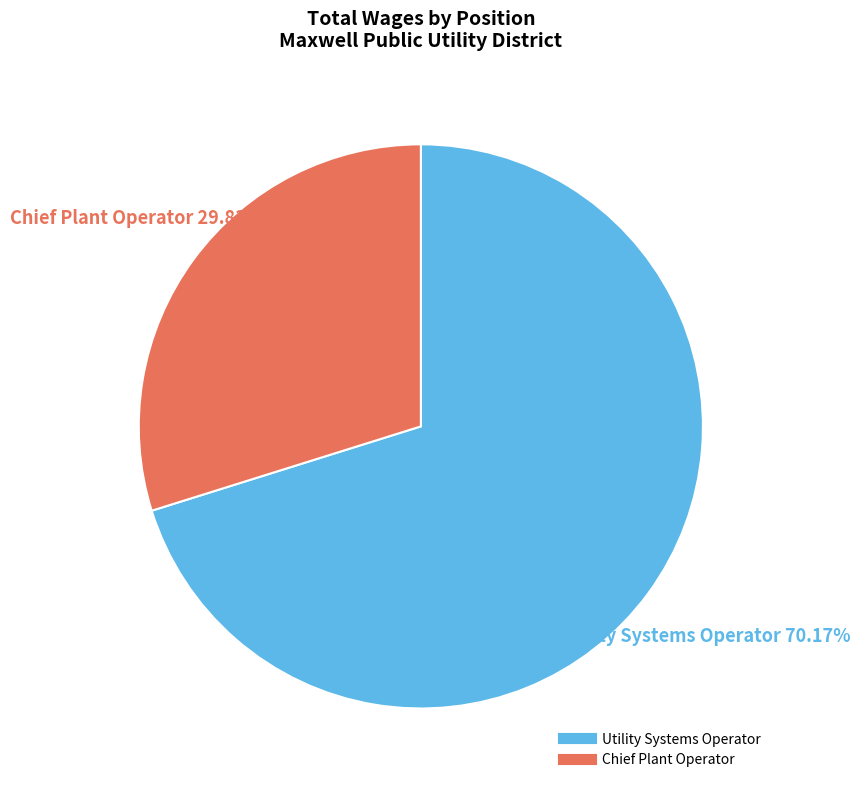

How many segments does this pie chart have?

2